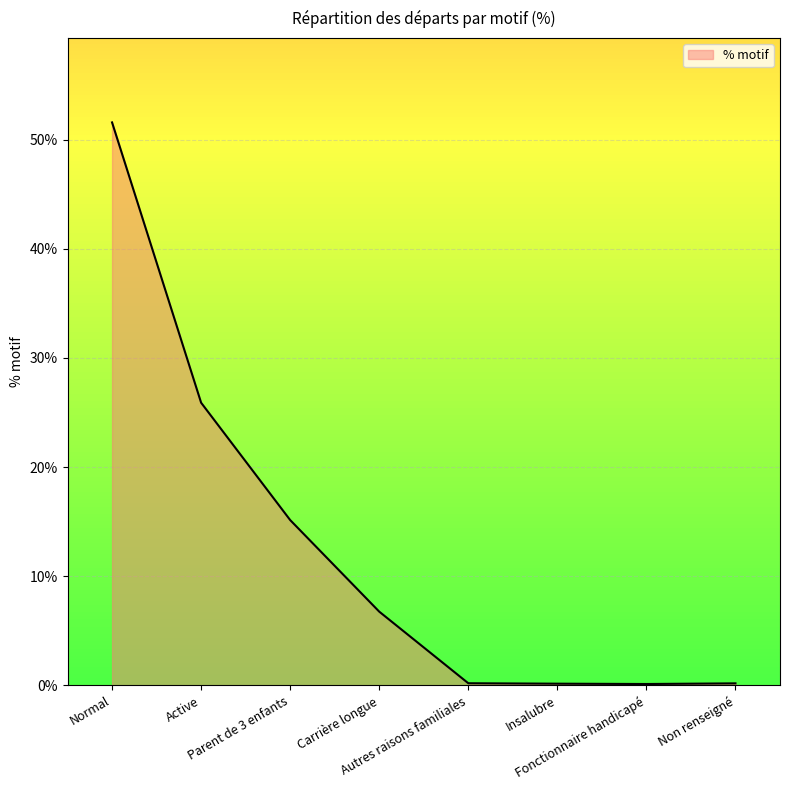

What is the sum of all values?

100.0